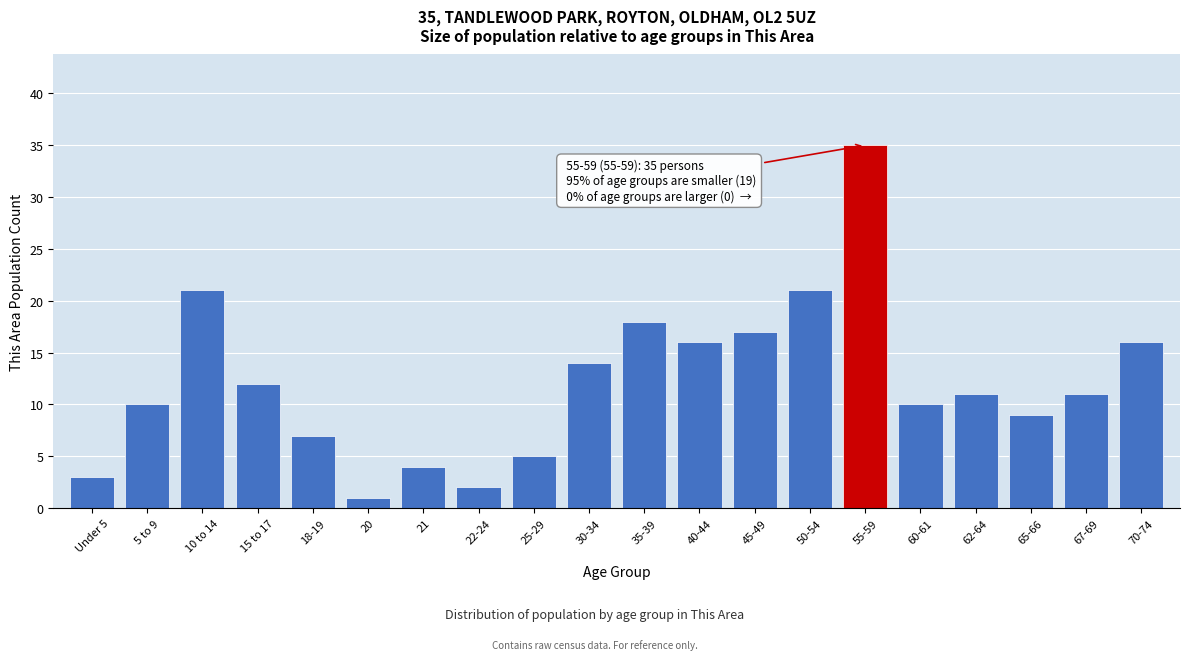

Reading right to left, what are all the values shown in this chart?

16	11	9	11	10	35	21	17	16	18	14	5	2	4	1	7	12	21	10	3